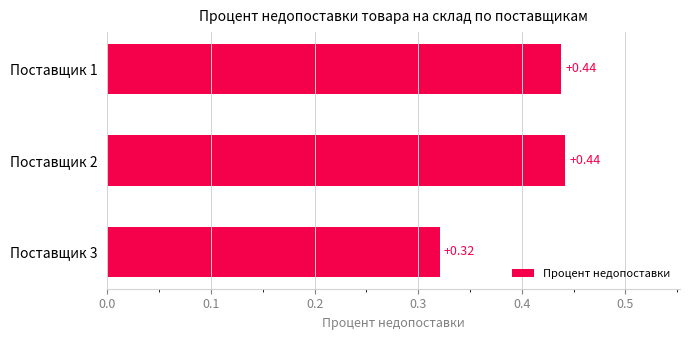

At which label is the value closest to 0?

Поставщик 3